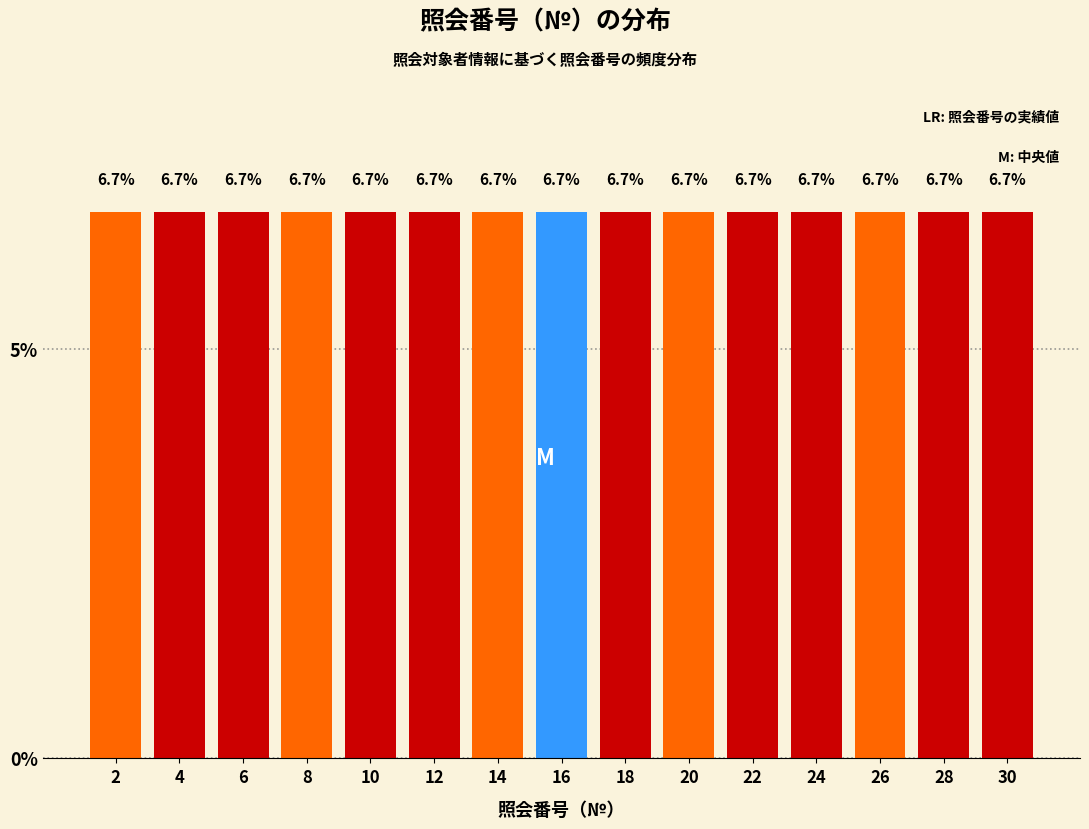

Reading left to right, transcribe this chart: for each bar, give the range it covers on the x-axis and its height.

1 to 3: 6.7
3 to 5: 6.7
5 to 7: 6.7
7 to 9: 6.7
9 to 11: 6.7
11 to 13: 6.7
13 to 15: 6.7
15 to 17: 6.7
17 to 19: 6.7
19 to 21: 6.7
21 to 23: 6.7
23 to 25: 6.7
25 to 27: 6.7
27 to 29: 6.7
29 to 31: 6.7